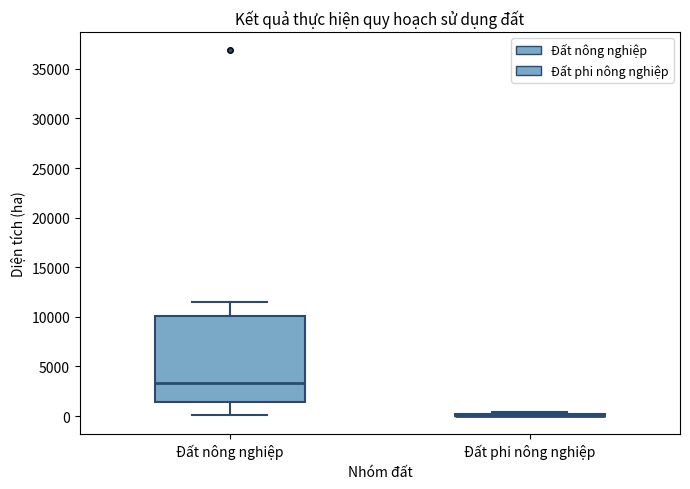

Which box is the tallest, from its lower edge to its upper edge?

Đất nông nghiệp